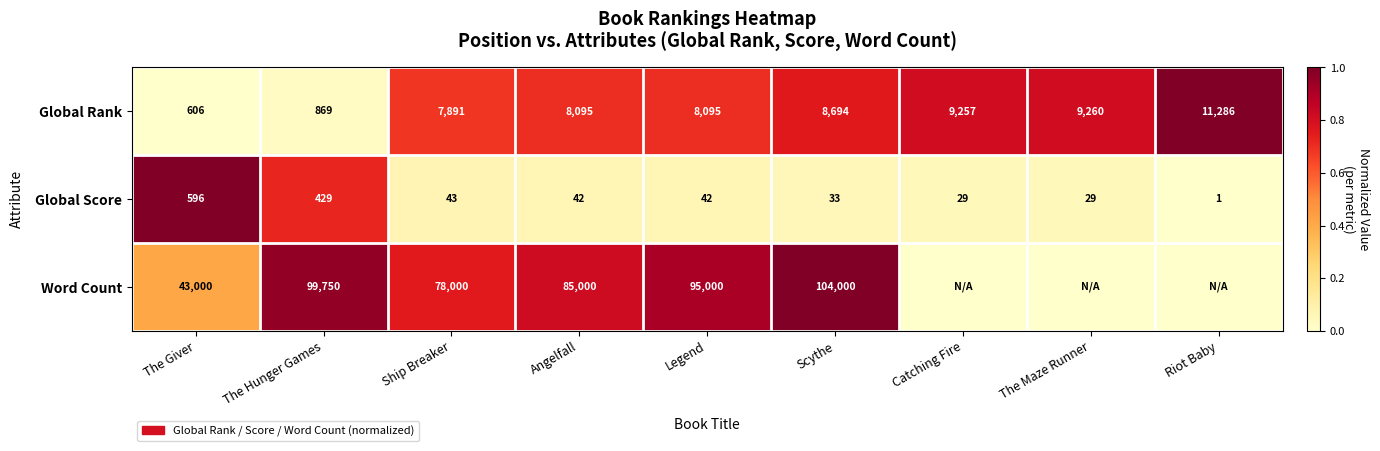

Rank the series at Ship Breaker from highest to lowest value.

Word Count, Global Rank, Global Score